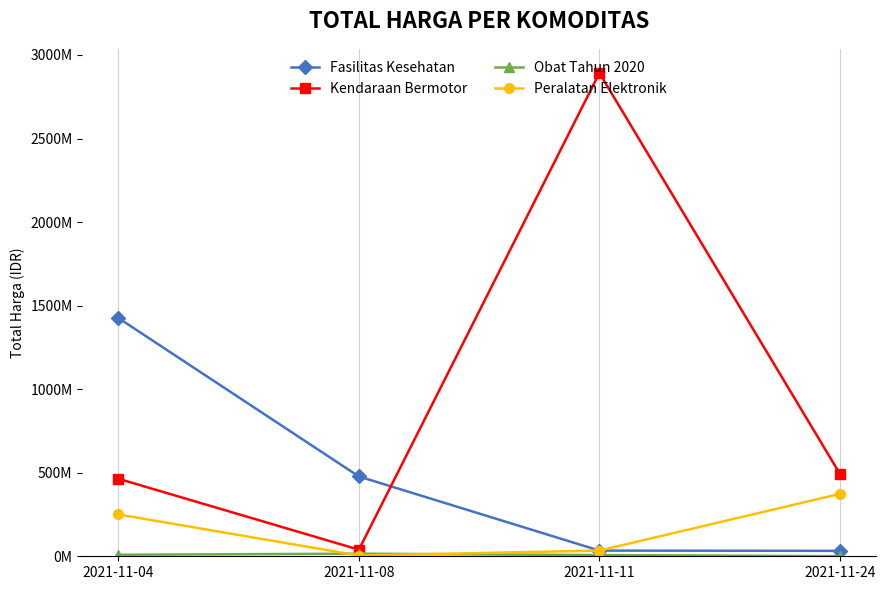

Does the chart have visible grid lines?

Yes